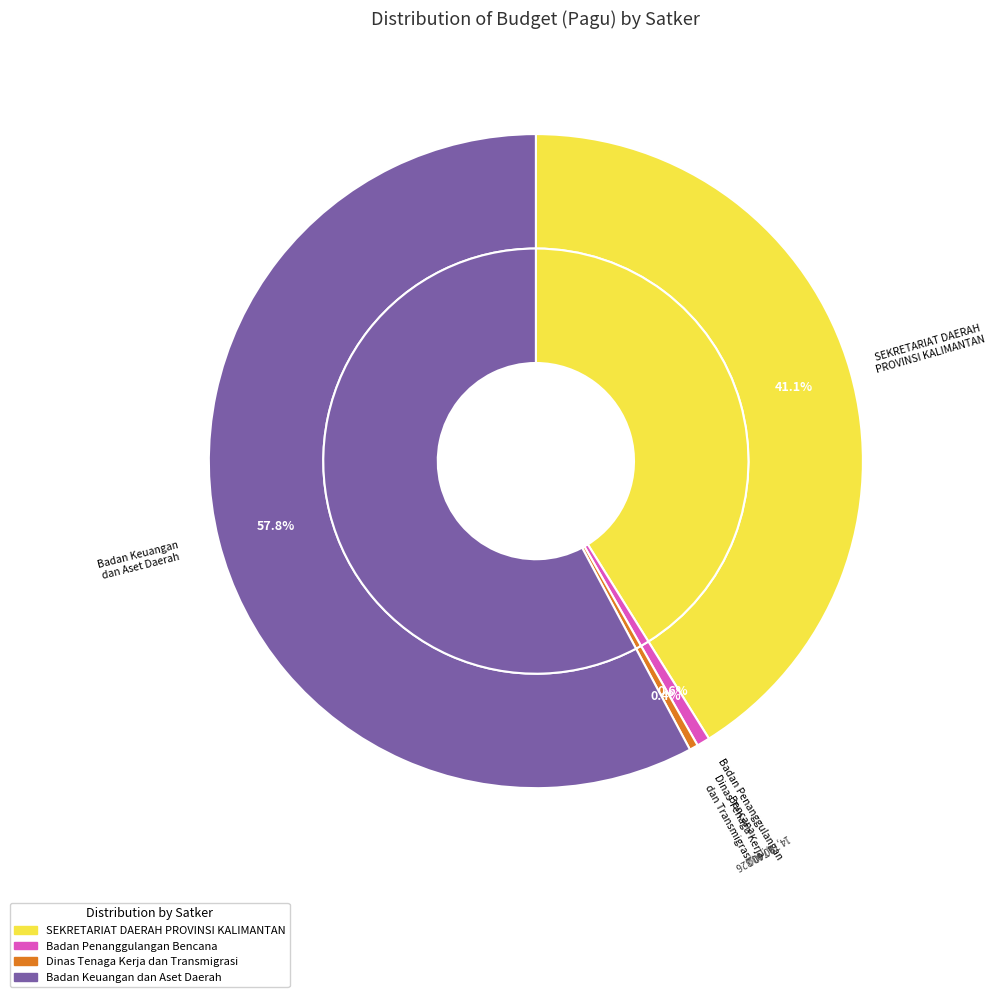

True or false: SEKRETARIAT DAERAH PROVINSI KALIMANTAN accounts for 11% of the total.

False